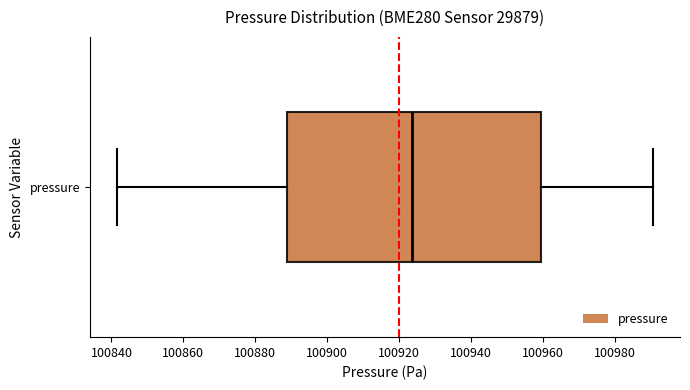

Where does the median line of the box for pressure sit on the x-axis? The values are not printed on the chart, so give them approximately, as read against the axis.

100924